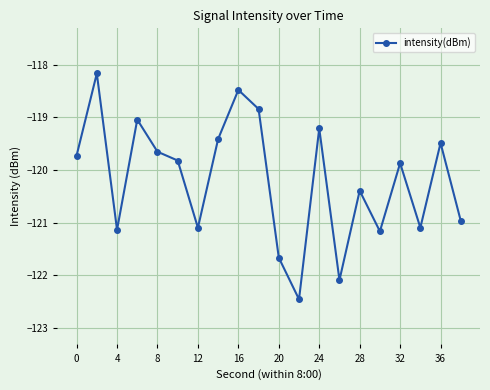

Reading left to right, what are all the values shown in this chart?

-119.7	-118.2	-121.1	-119.0	-119.7	-119.8	-121.1	-119.4	-118.5	-118.8	-121.7	-122.5	-119.2	-122.1	-120.4	-121.2	-119.9	-121.1	-119.5	-121.0